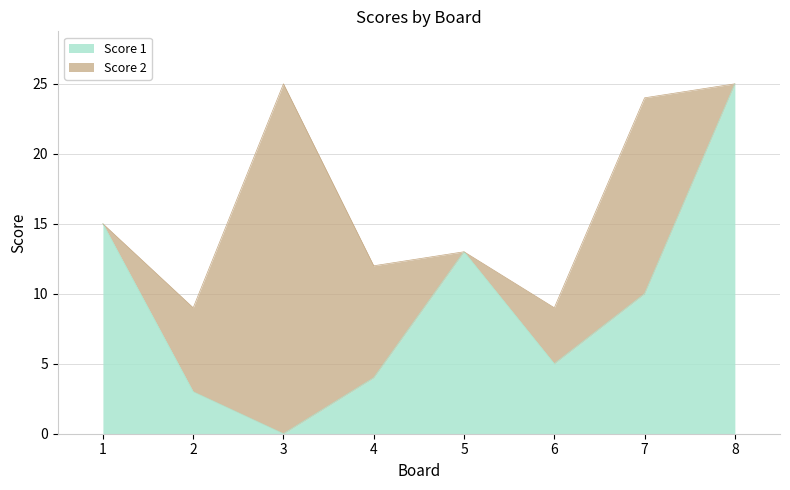

The chart shows a value of 3 at 2. True or false?

True